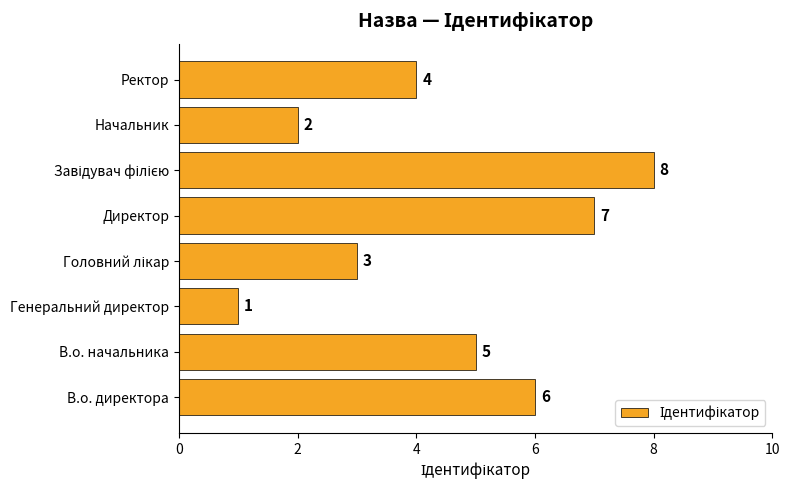

The chart shows a value of 5 at В.о. начальника. True or false?

True